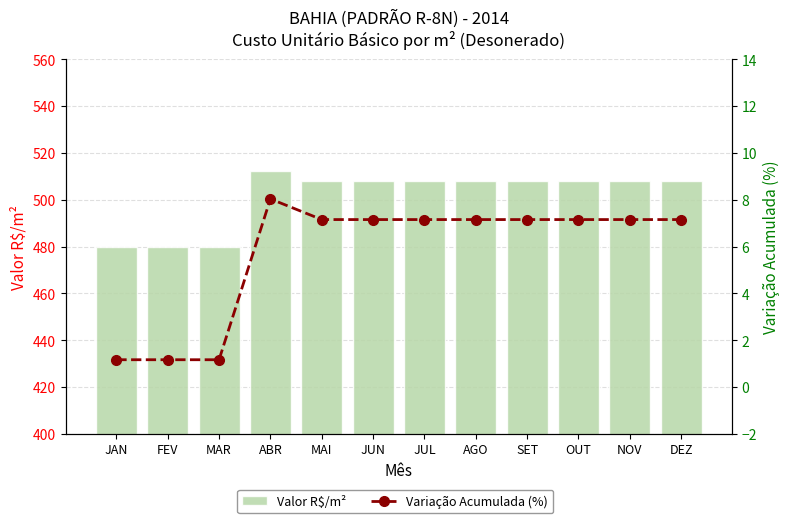

Which series has the largest total across all categories?

Valor R$/m²